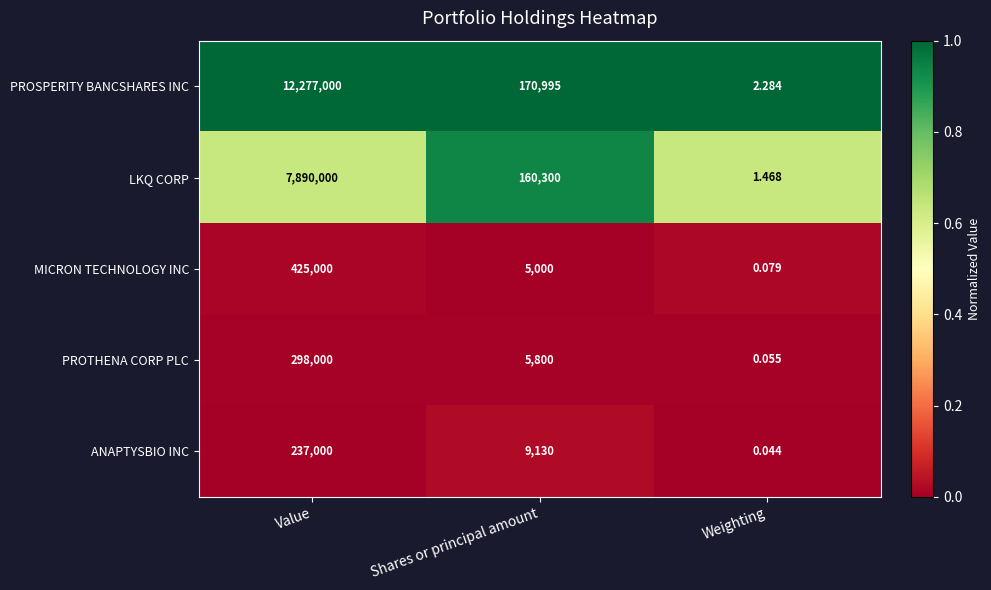

Which series changed the most between Value and Weighting?

PROSPERITY BANCSHARES INC